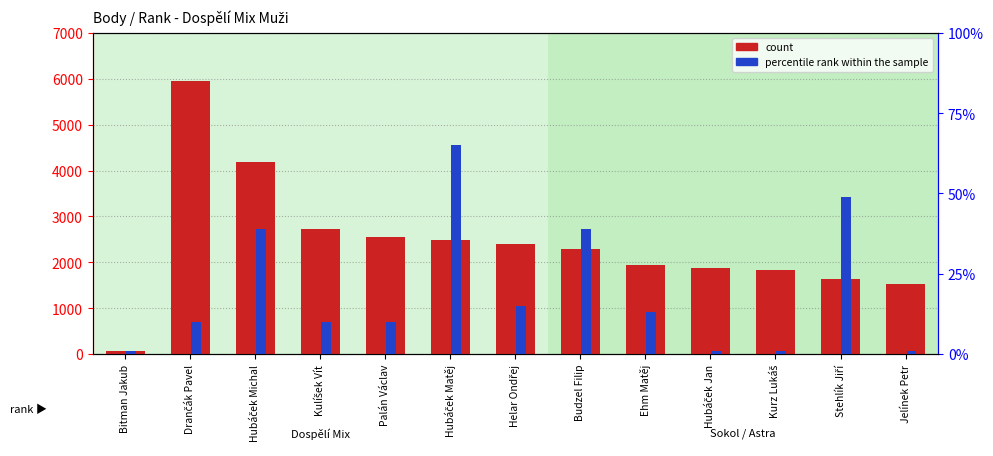

What is the label of the 4th bar from the right?

Hubáček Jan